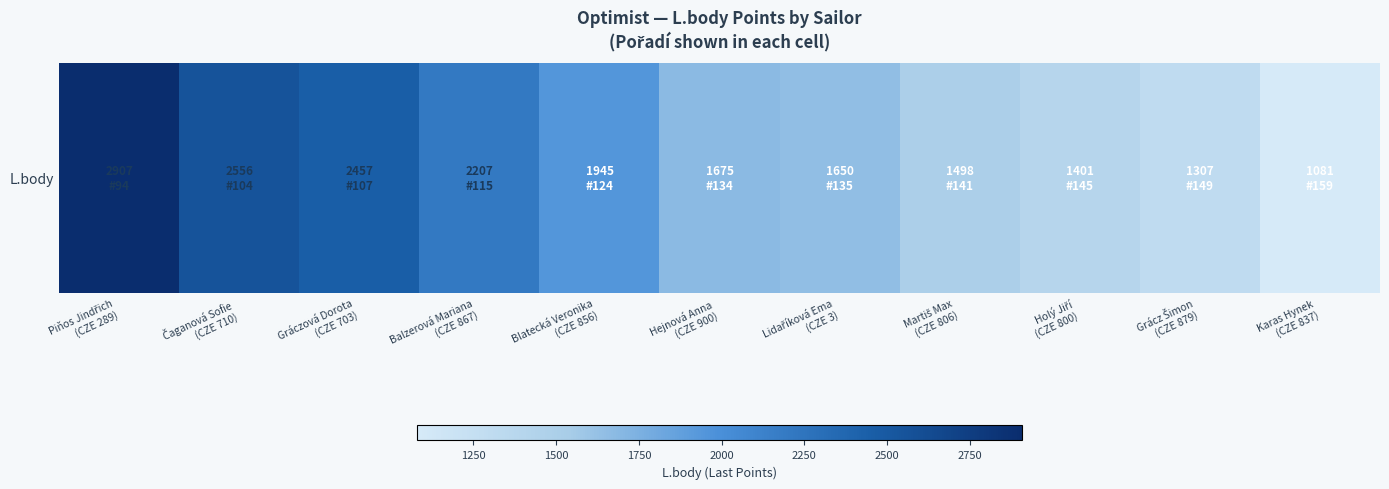

Rank the categories by value from highest to lowest.

Piňos Jindřich
(CZE 289), Čaganová Sofie
(CZE 710), Gráczová Dorota
(CZE 703), Balzerová Mariana
(CZE 867), Blatecká Veronika
(CZE 856), Hejnová Anna
(CZE 900), Lidaříková Ema
(CZE 3), Martiš Max
(CZE 806), Holý Jiří
(CZE 800), Grácz Šimon
(CZE 879), Karas Hynek
(CZE 837)